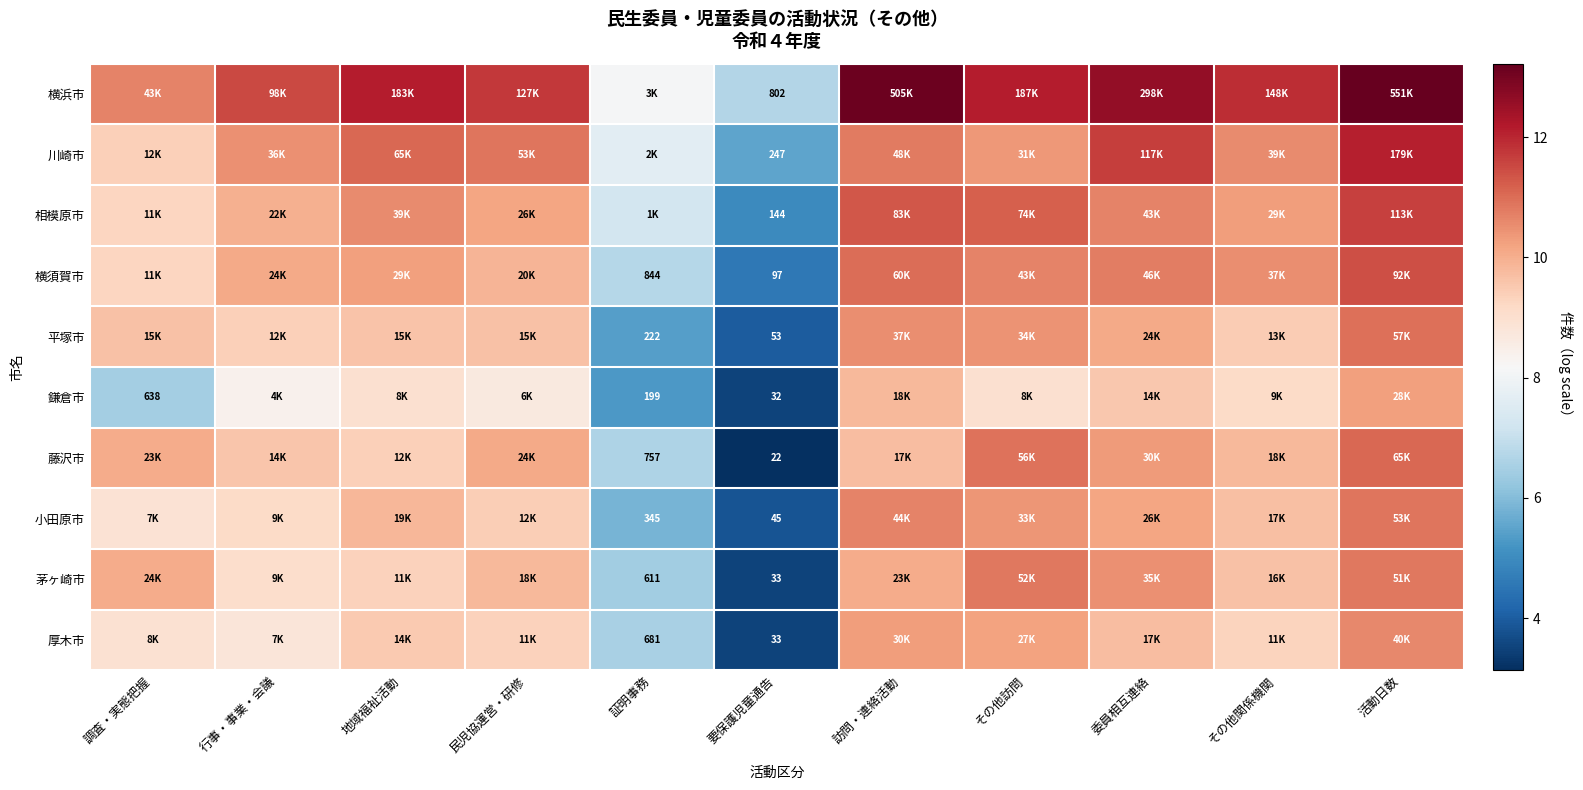

Where does the 茅ヶ崎市 series first go above 9?

調査・実態把握